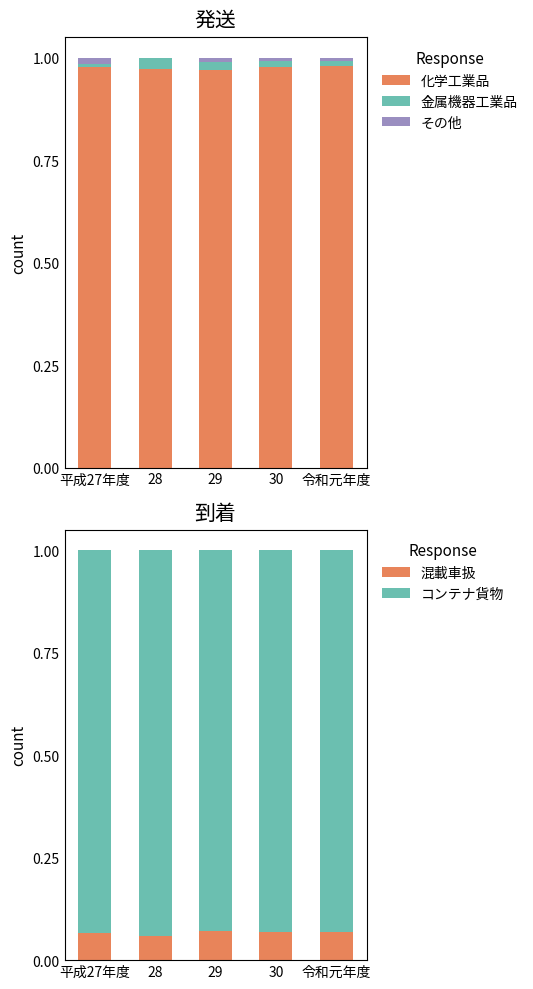

What position from the left is 令和元年度?

5